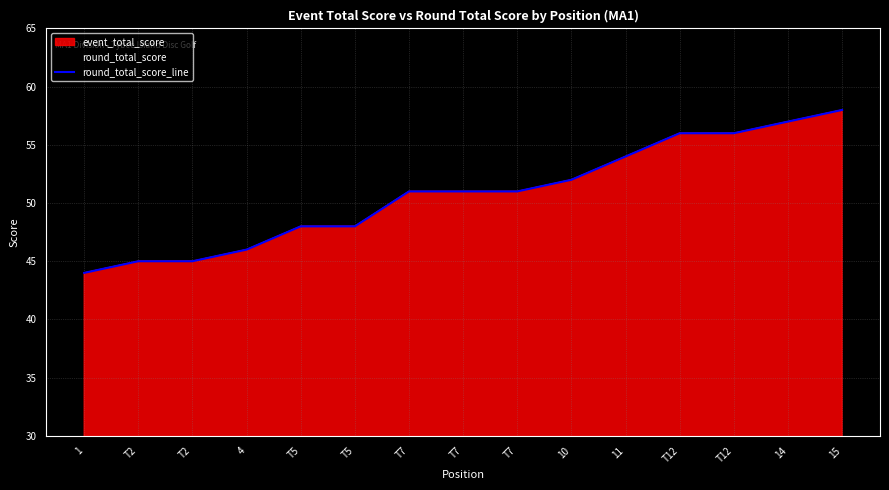

Reading left to right, what are all the values shown in this chart?

1=44	T2=45	T2=45	4=46	T5=48	T5=48	T7=51	T7=51	T7=51	10=52	11=54	T12=56	T12=56	14=57	15=58